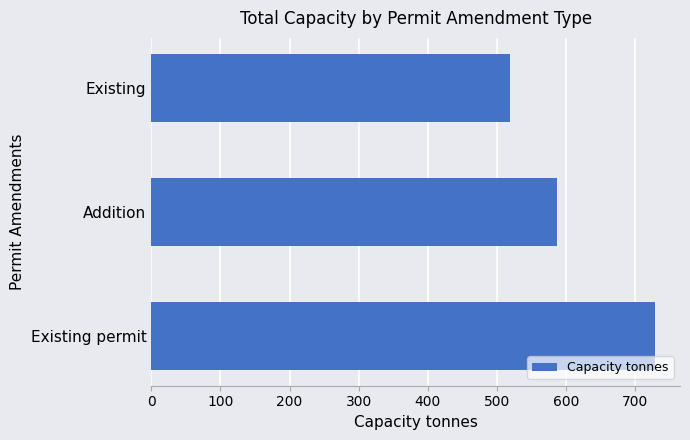

What is the sum of the values at Existing permit and Existing?

1247.9